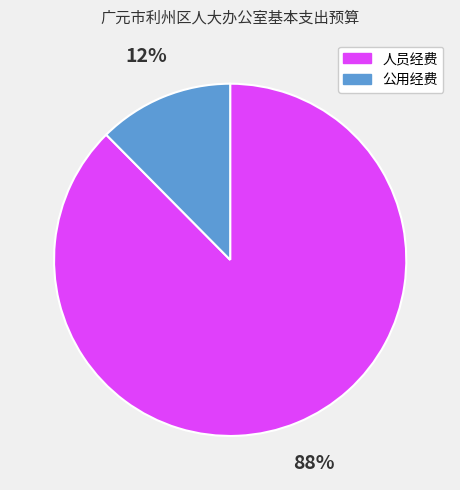

Is 人员经费 the majority of the pie?

Yes